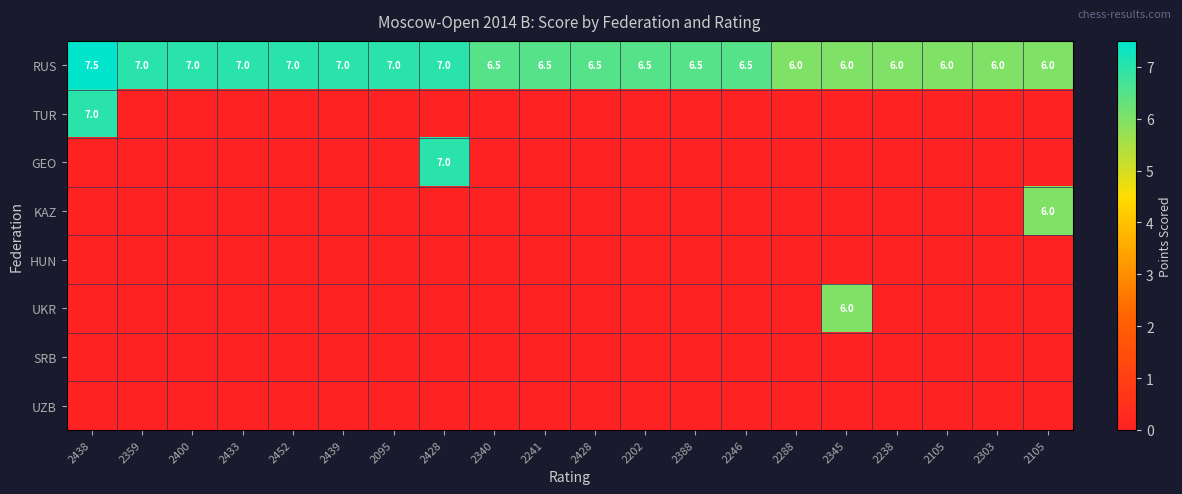

What is the sum of the RUS values at 2438 and 2428?

14.0